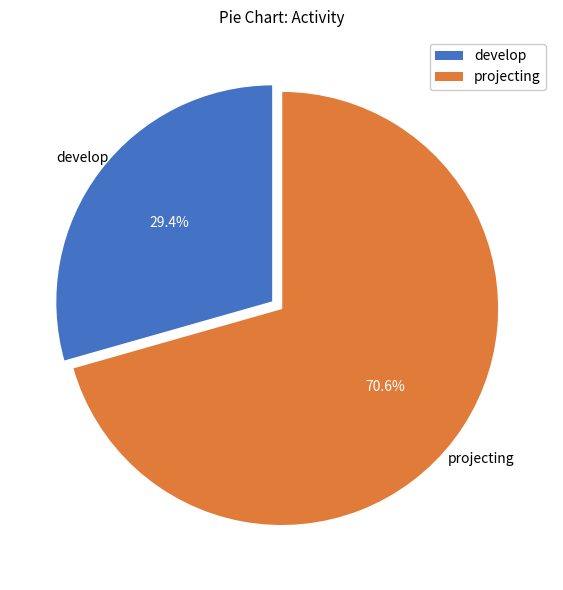

Is there a majority slice in this chart?

Yes